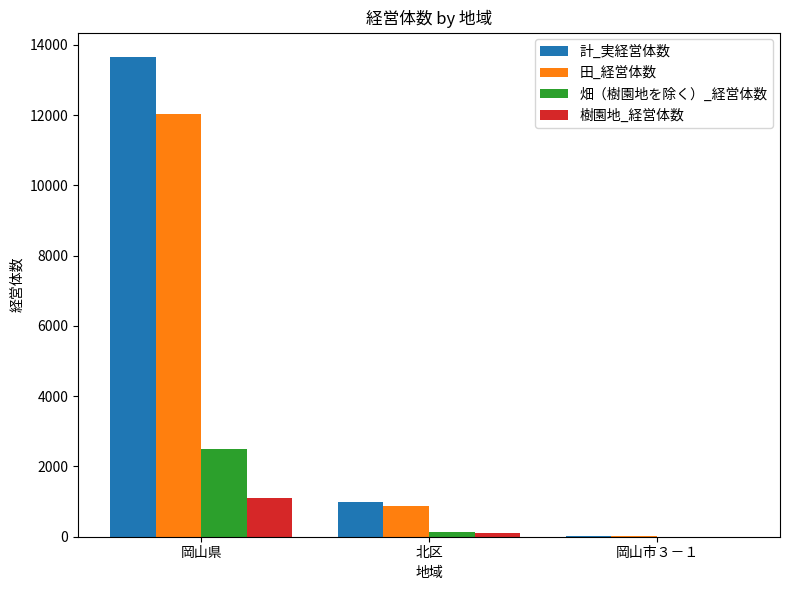

Where is 田_経営体数 nearest to the value 6026?

北区